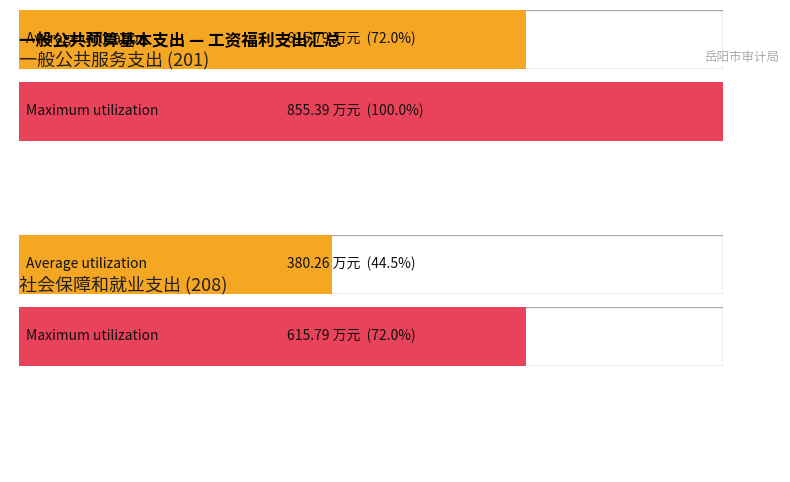

Which series has the largest total across all categories?

Maximum utilization